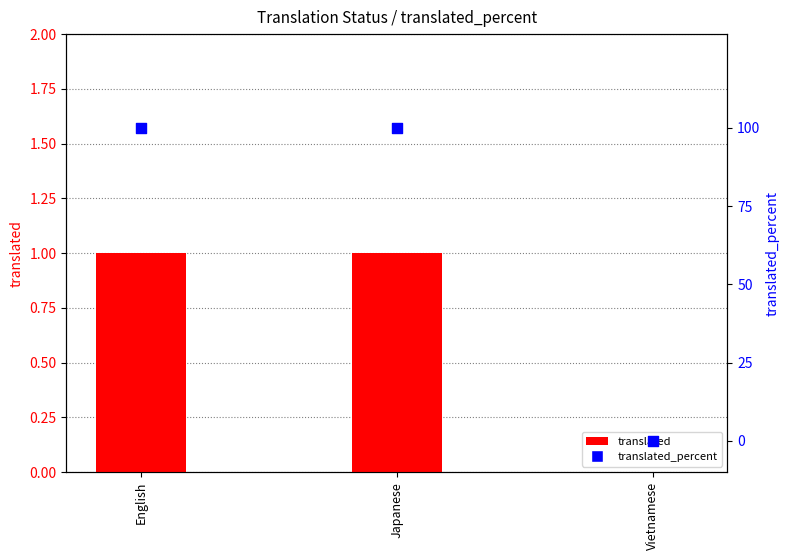

At which category is the sum across all series the highest?

English